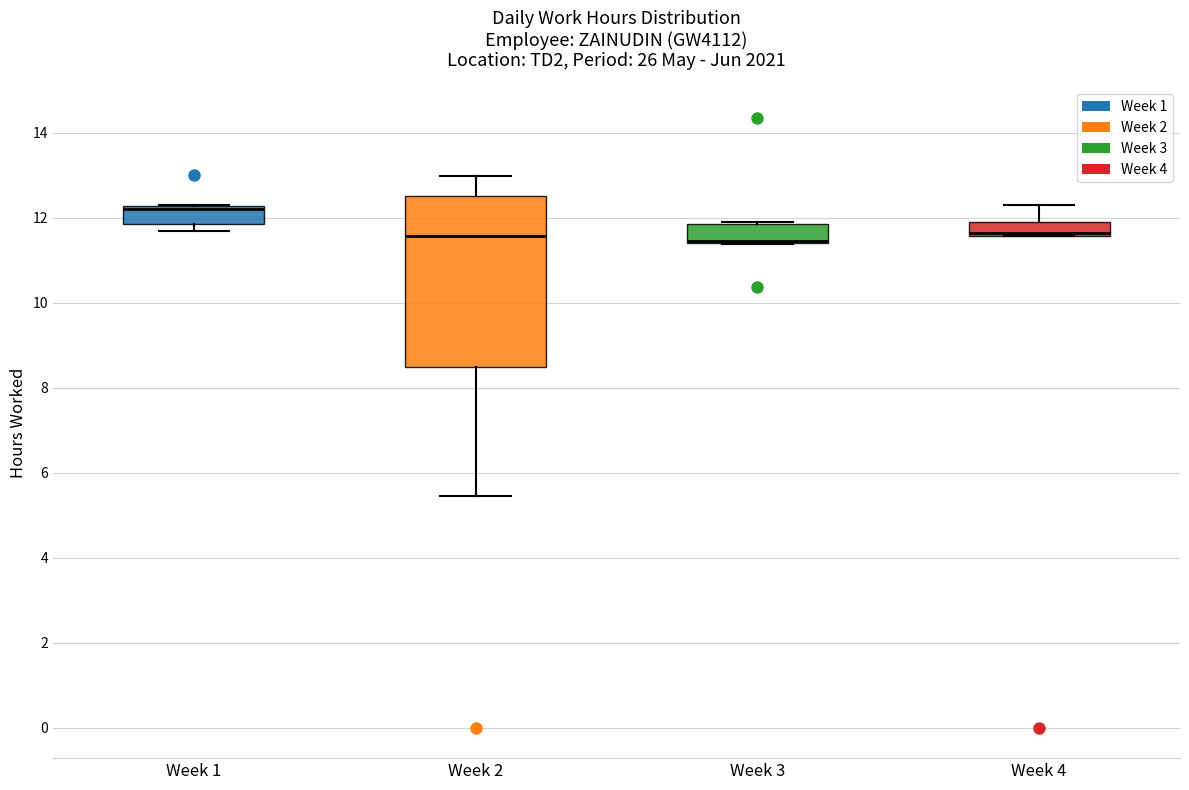

Reading left to right, transcribe this box plot: for each box, give where its median line is, the range the box spans, and where its two whiskers end, as read against the y-axis. The values are not printed on the chart, so give them approximately, as read against the axis.

Week 1: median 12.2 (just below the box's upper edge), box 11.8 to 12.2, whiskers 11.6 to 12.2
Week 2: median 11.6, box 8.4 to 12.6, whiskers 5.4 to 13.0
Week 3: median 11.4 (drawn on the box's lower edge), box 11.4 to 11.8, whiskers 11.4 to 11.8
Week 4: median 11.6 (just above the box's lower edge), box 11.6 to 12.0, whiskers 11.6 to 12.2